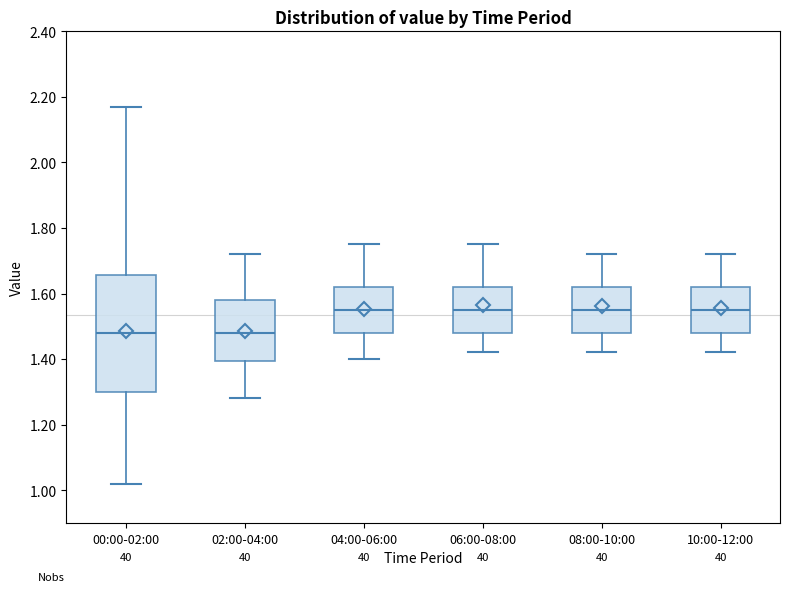

Which box is the tallest, from its lower edge to its upper edge?

00:00-02:00